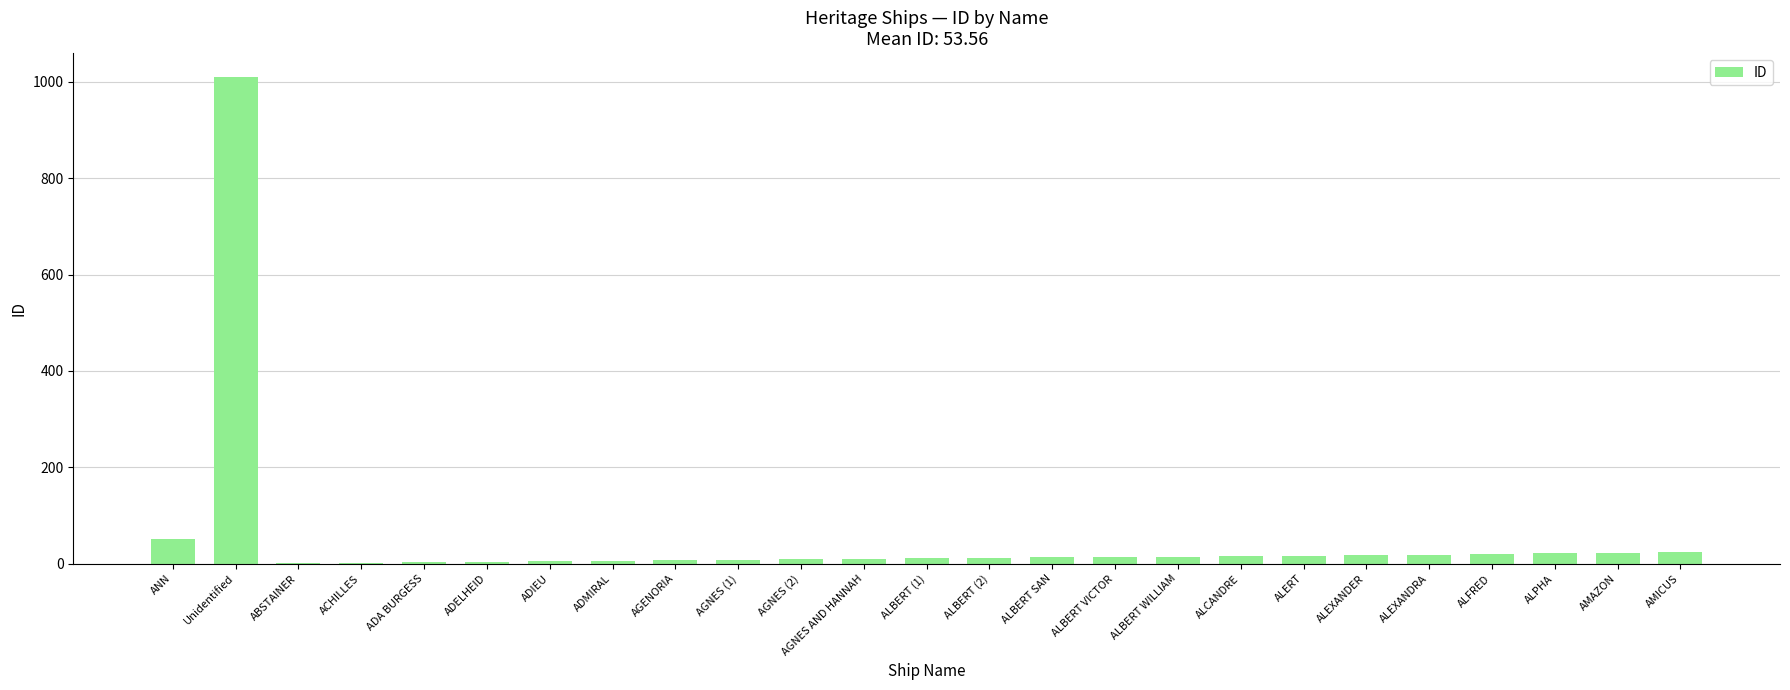

Where does the data first go above 13?

ANN